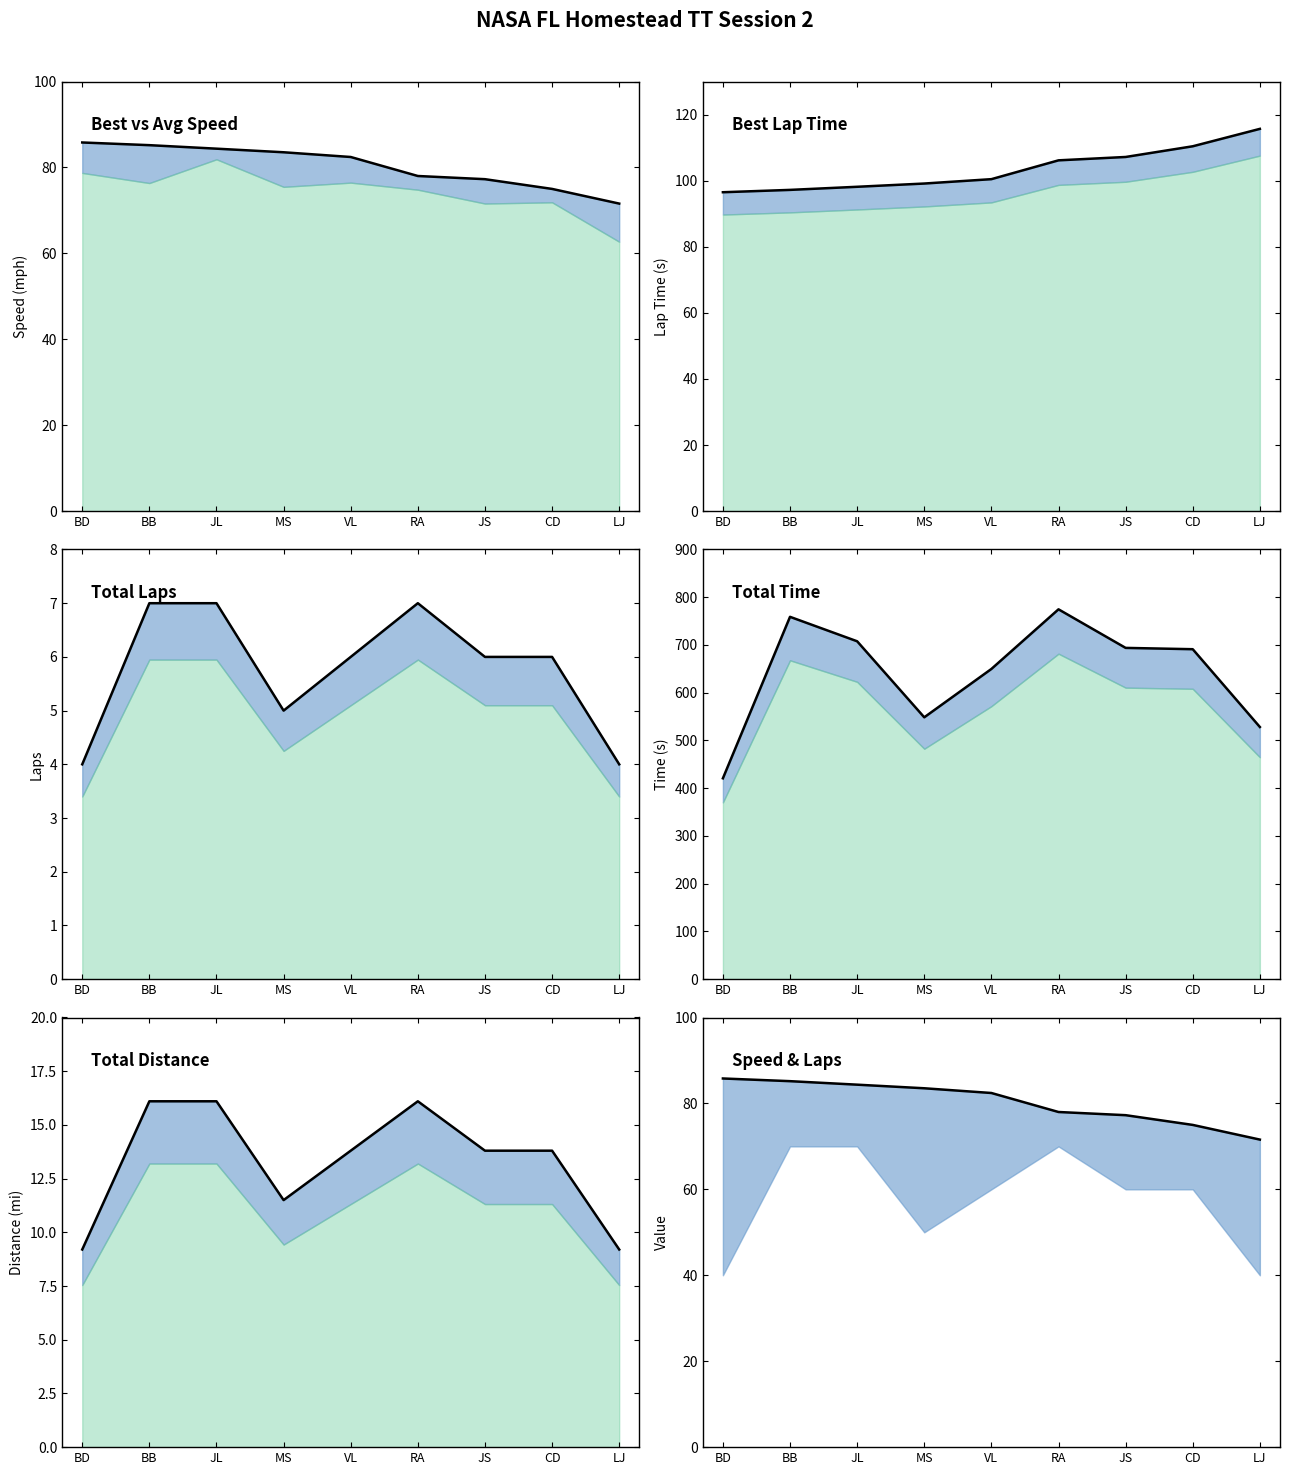

Does the chart display data point markers on the line(s)?

No